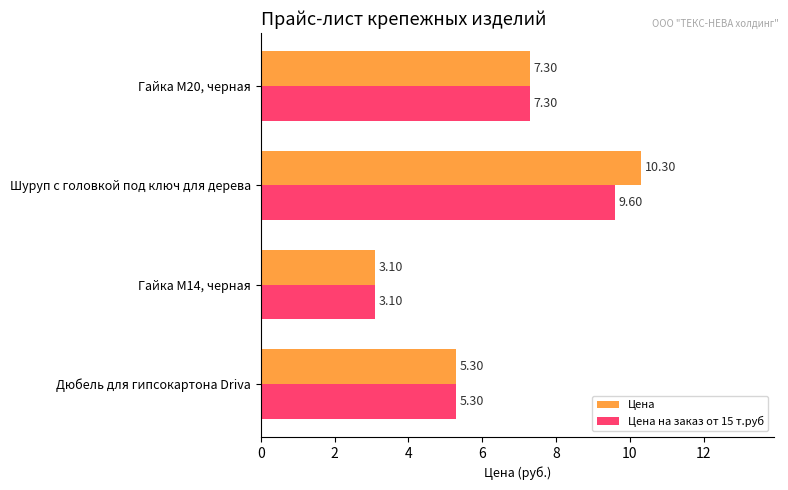

At which category does the chart reach its peak across all series?

Шуруп с головкой под ключ для дерева